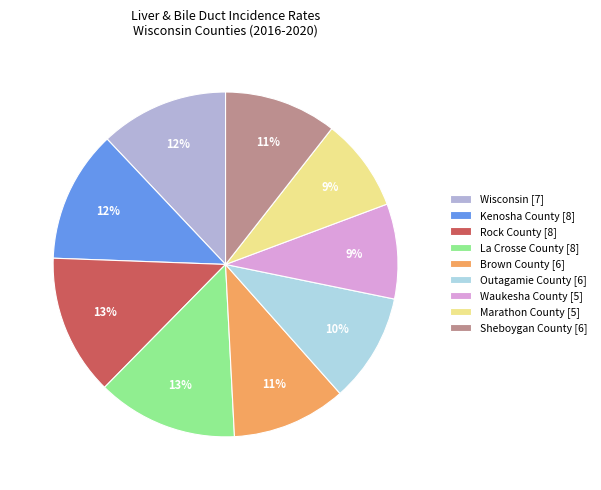

To the nearest percent, what is the difference between the Marathon County and Rock County slice percentages?

4%